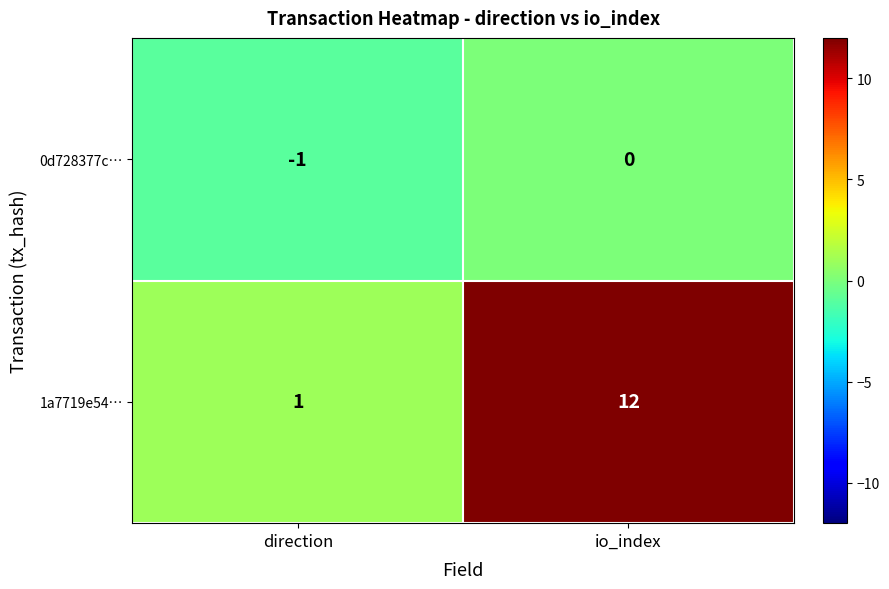

Where is 0d728377c… nearest to the value 0?

io_index